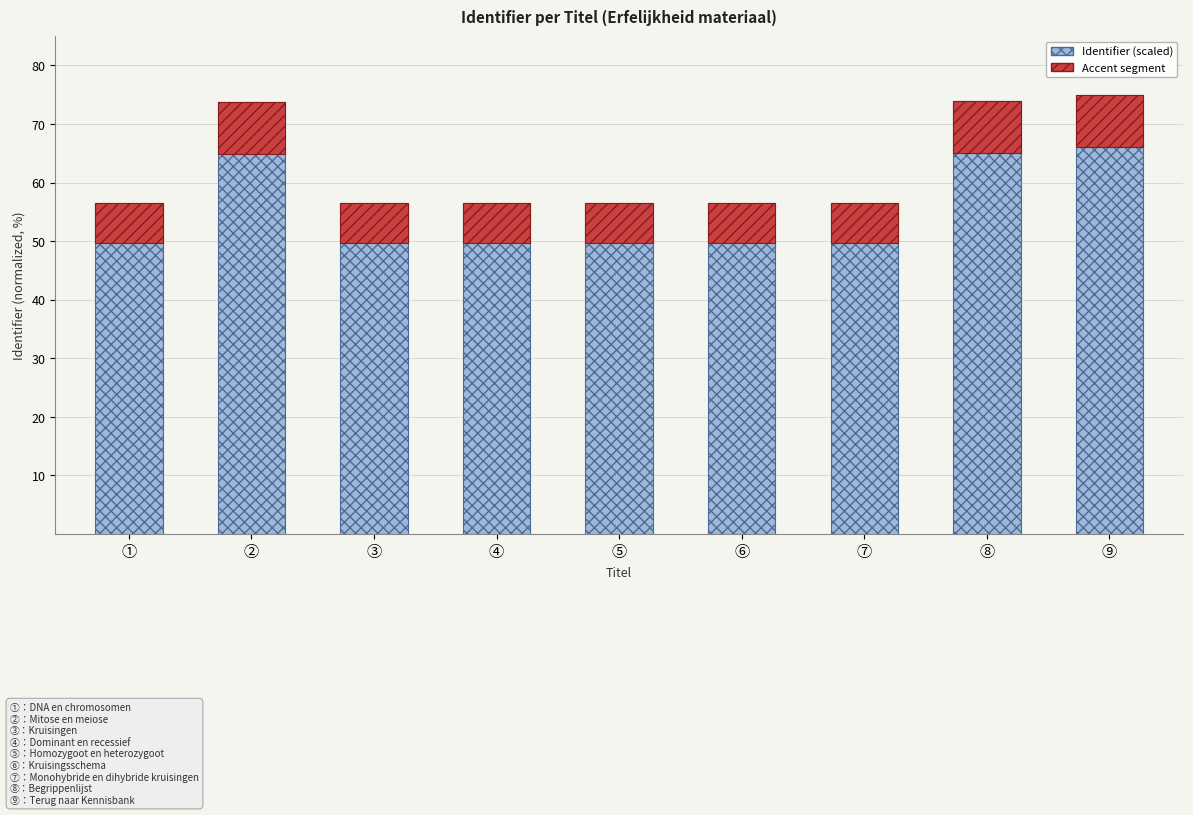

At which label does Accent segment reach its minimum?

①